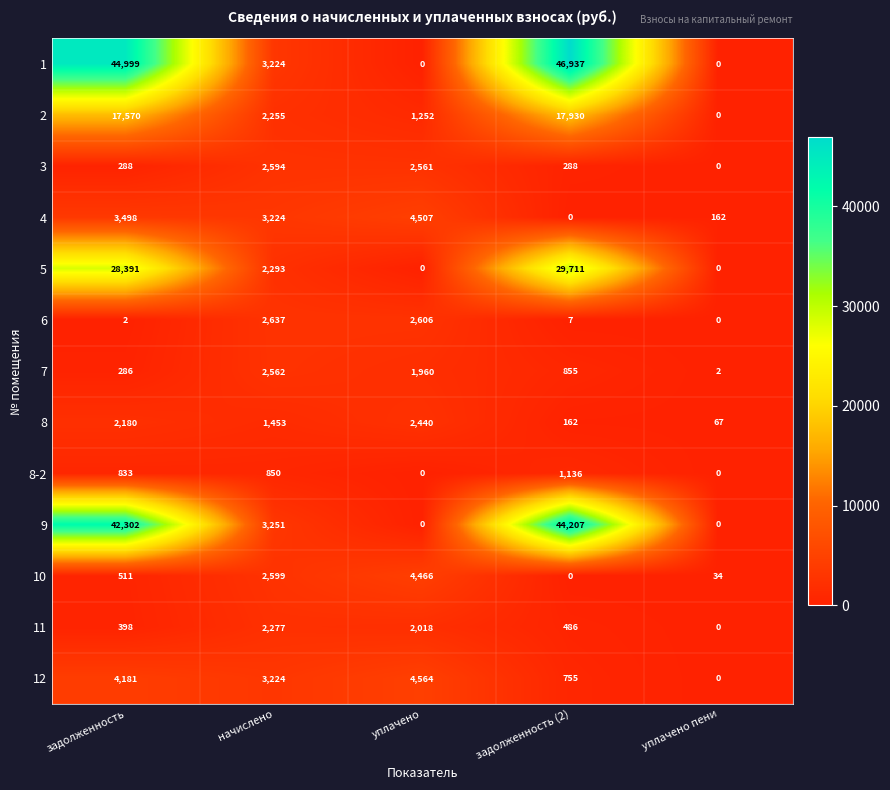

At which label does 10 reach its peak?

уплачено